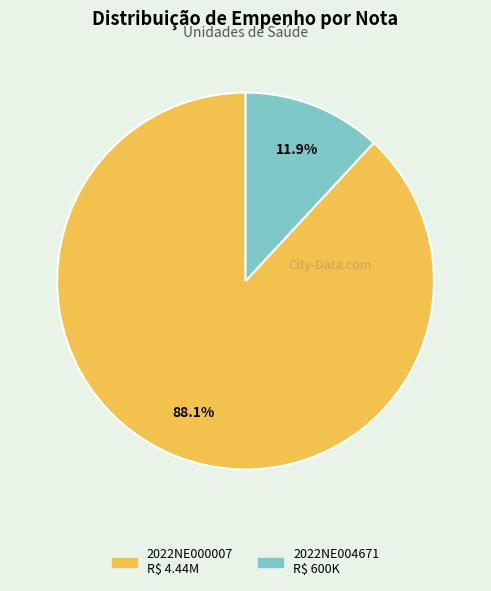

Which category has the biggest portion of the pie?

2022NE000007 R$ 4.44M